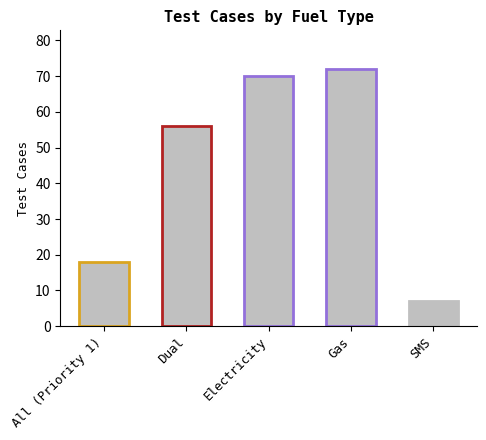

List the labels in order of value, smallest first.

SMS, All (Priority 1), Dual, Electricity, Gas